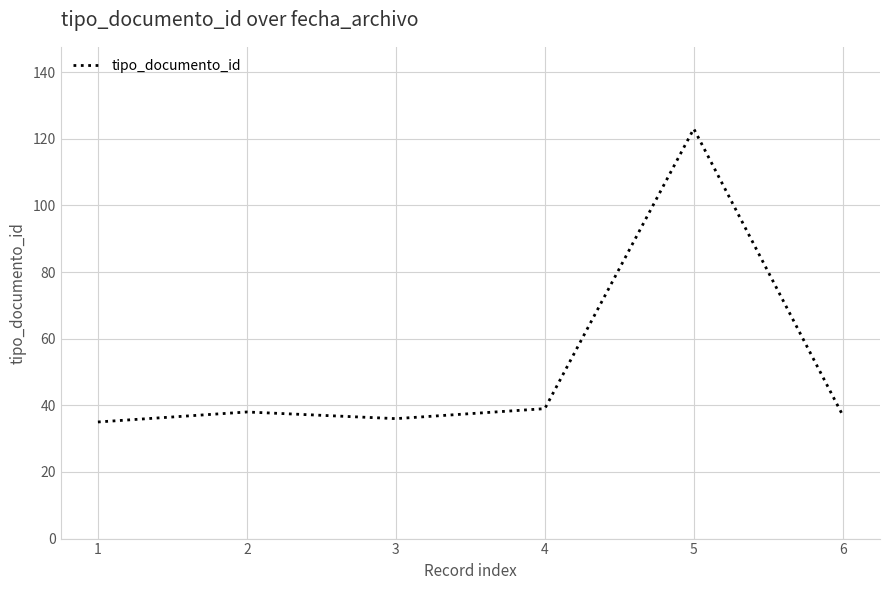

What is the ratio of the value at 1 to the value at 6?

0.9